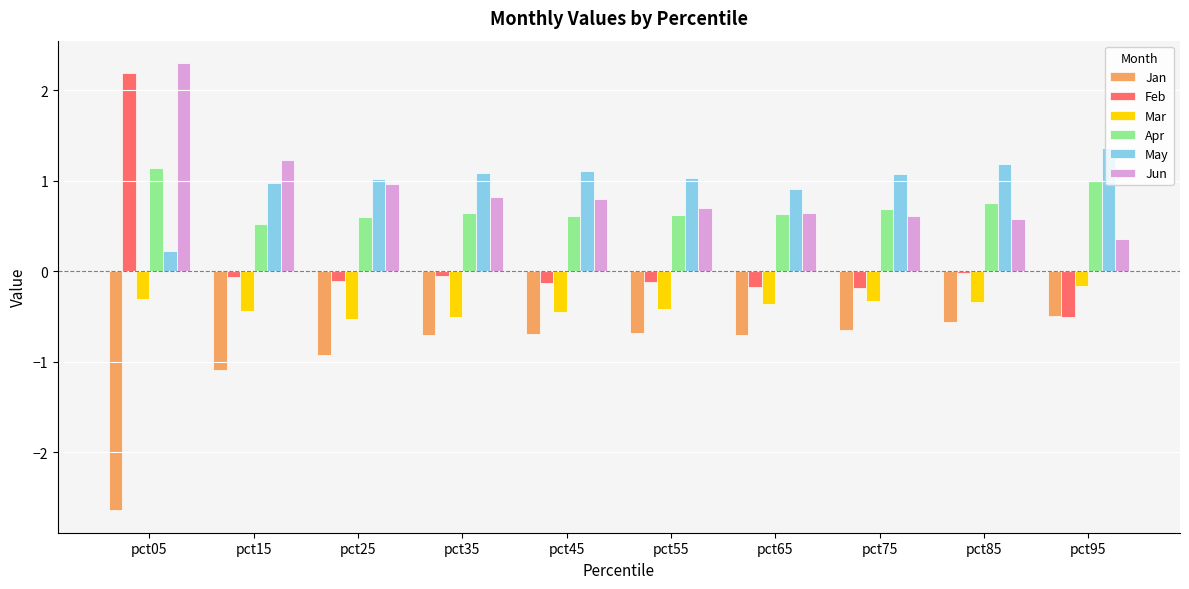

True or false: Feb has a value of -0.1 at pct25.

True